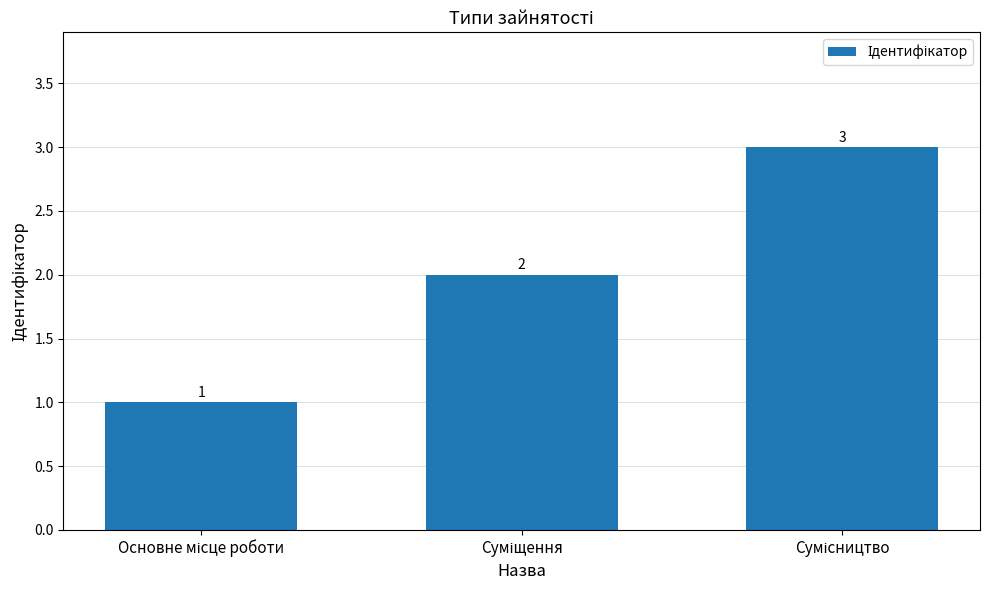

Count the values in the range 1 to 3.

3